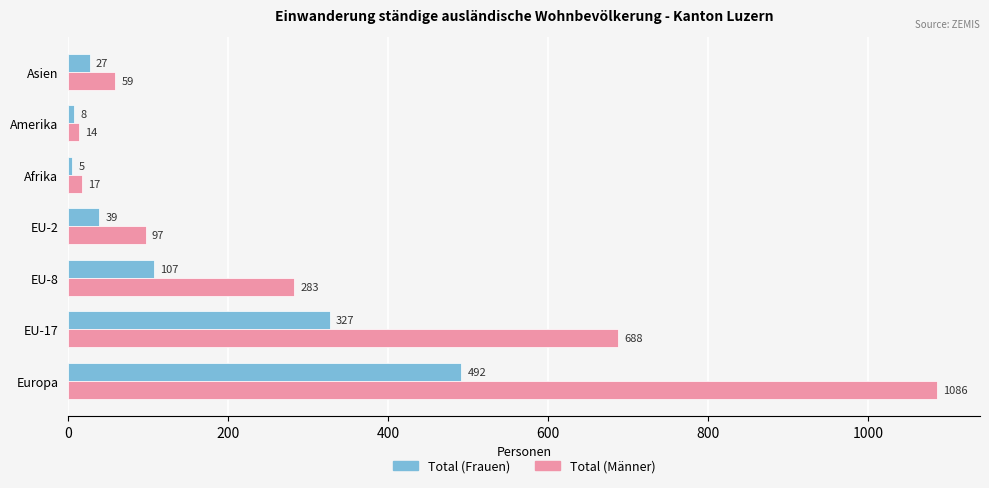

Is it true that Total (Frauen) equals 5 at Afrika?

True